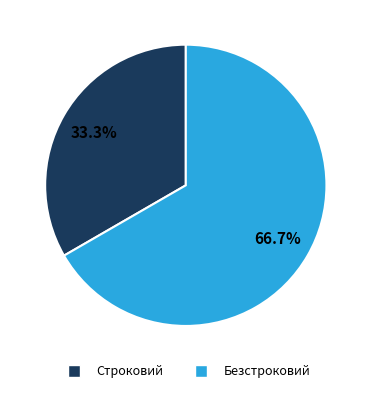

What is the ratio of the value at Безстроковий to the value at Строковий?

2.0